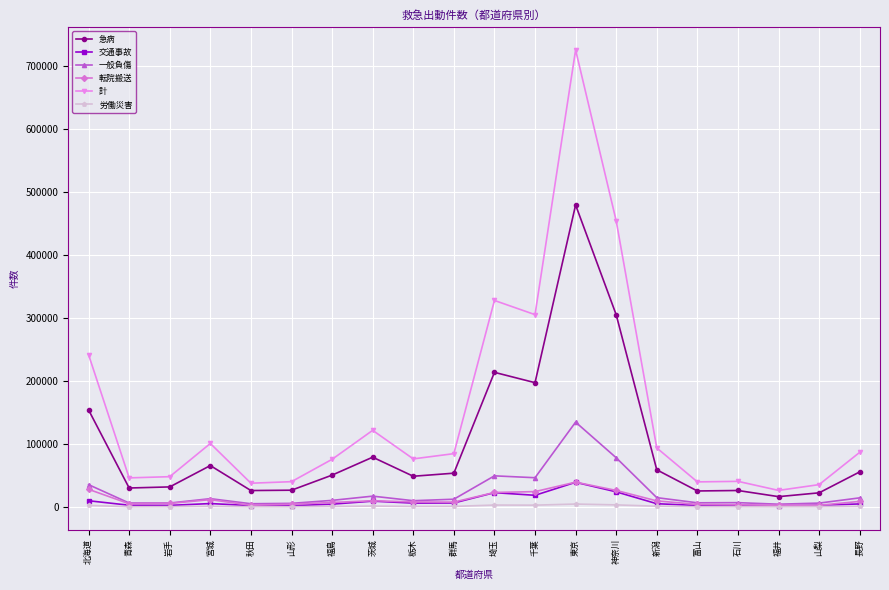

What position from the left is 埼玉?

11